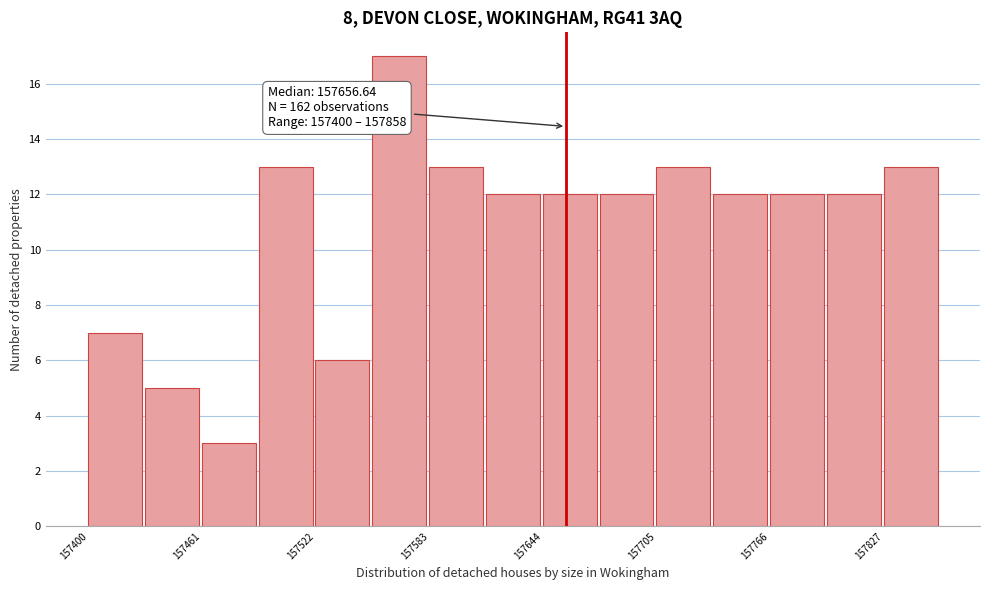

Around what value on the x-axis is the tallest bar? Give the approximate position of its centre, as read against the axis.

157570